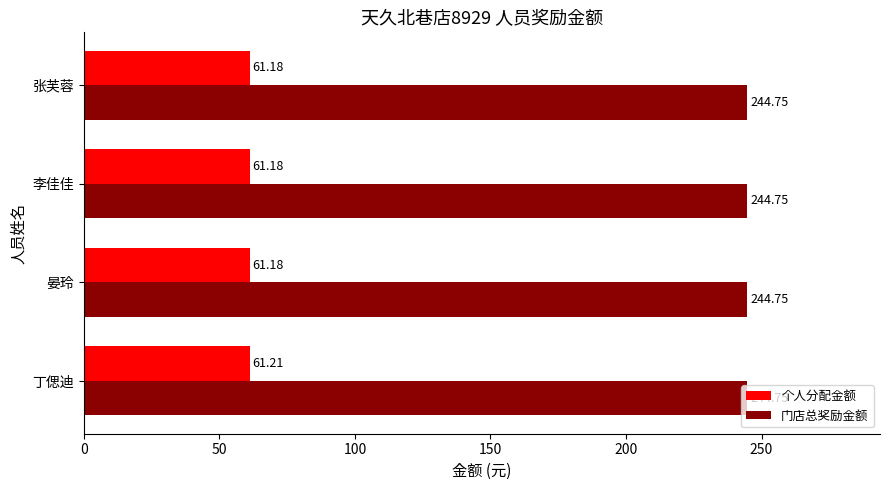

What is the average value of the 个人分配金额 series?

61.2